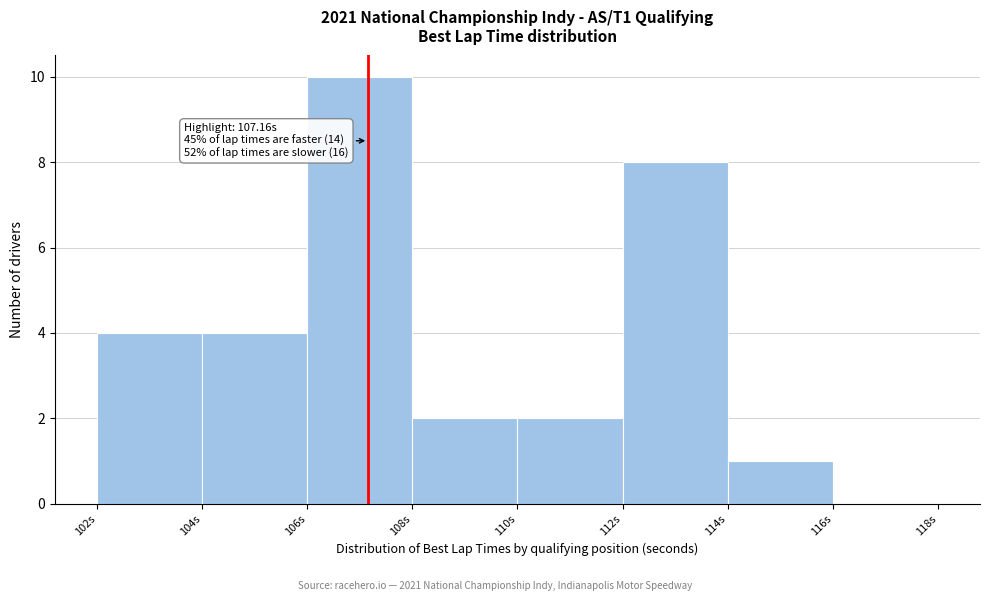

Over which range of the x-axis is the bar tallest?

106 to 108